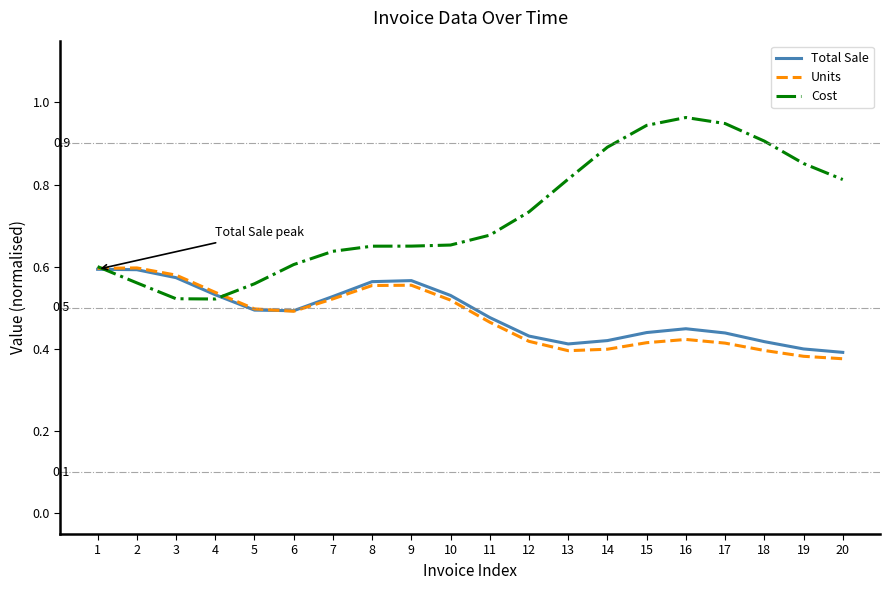

Is it true that Total Sale equals 0.7 at 15?

False